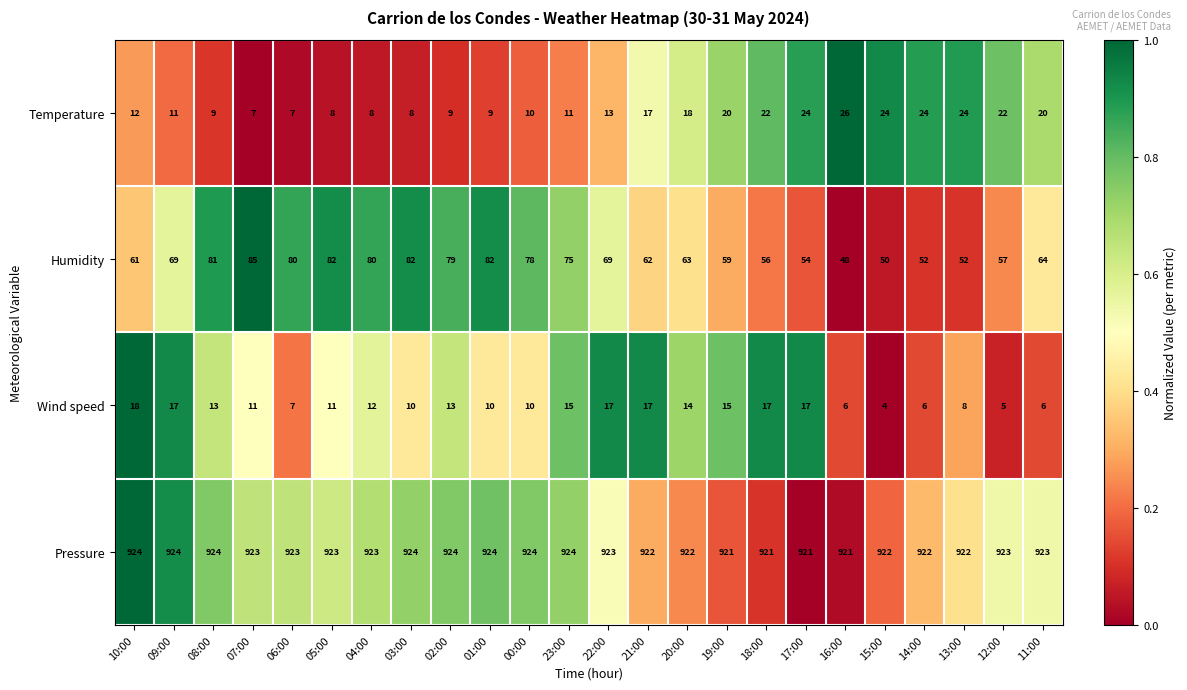

List the series in order of their peak value, lowest first.

Wind speed, Temperature, Humidity, Pressure